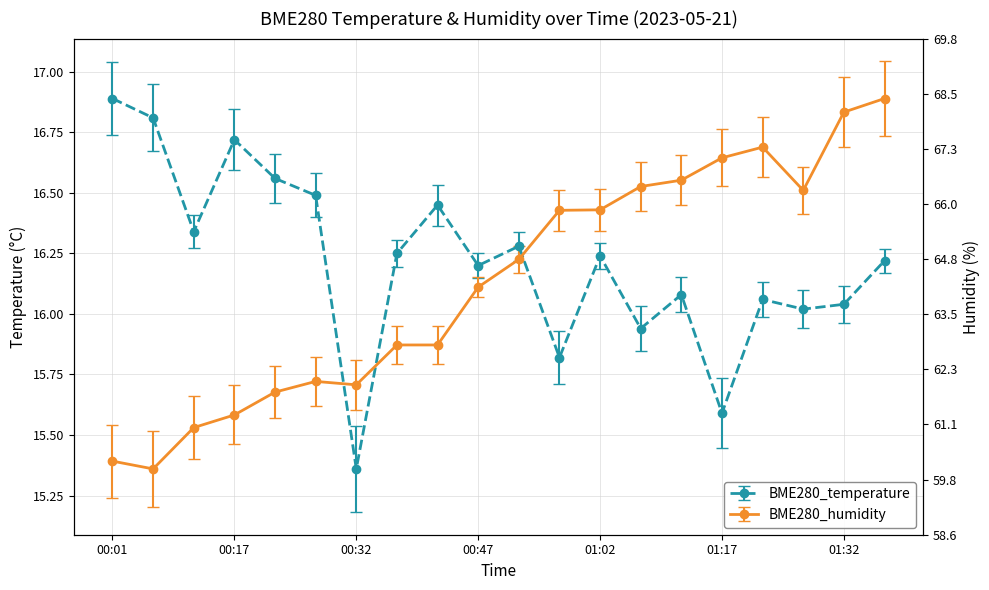

Is this an area chart (filled region under the line)?

No